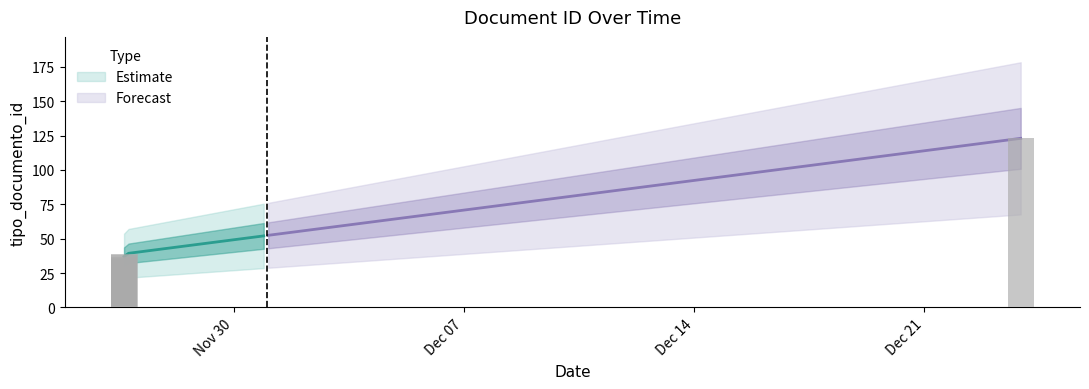

Which has a higher value, 2015-11-26 16:18:26 or 2015-12-23 22:19:57?

2015-12-23 22:19:57